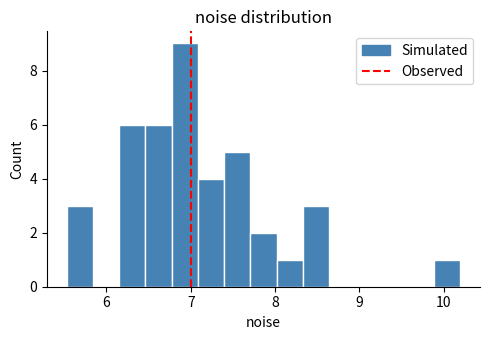

Read against the x-axis, roughly where is the centre of the tallest bar?

6.9